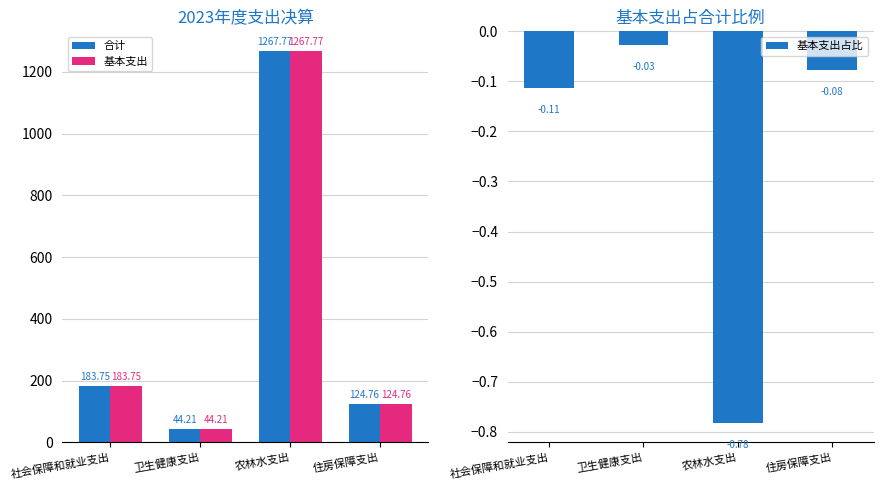

What position from the right is 住房保障支出?

1